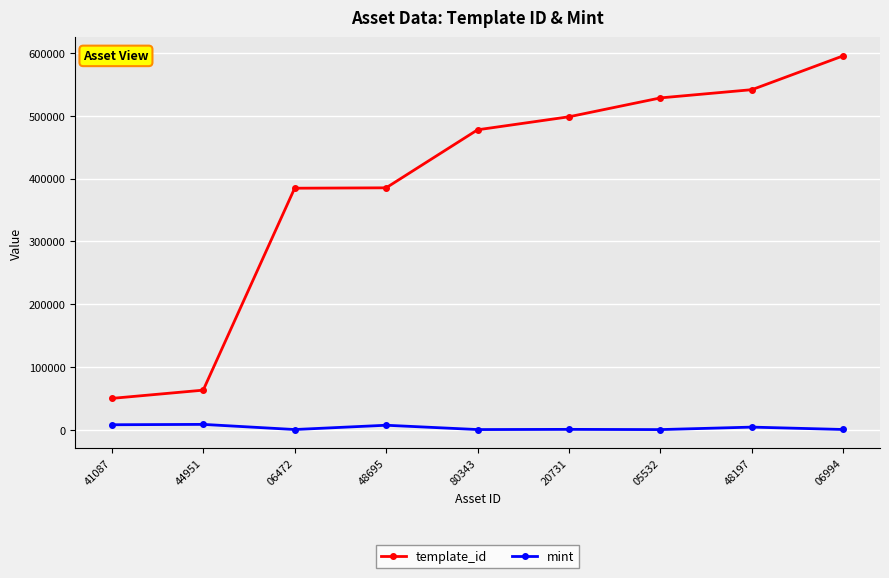

At how many categories does at least one series exceed 154008?

7